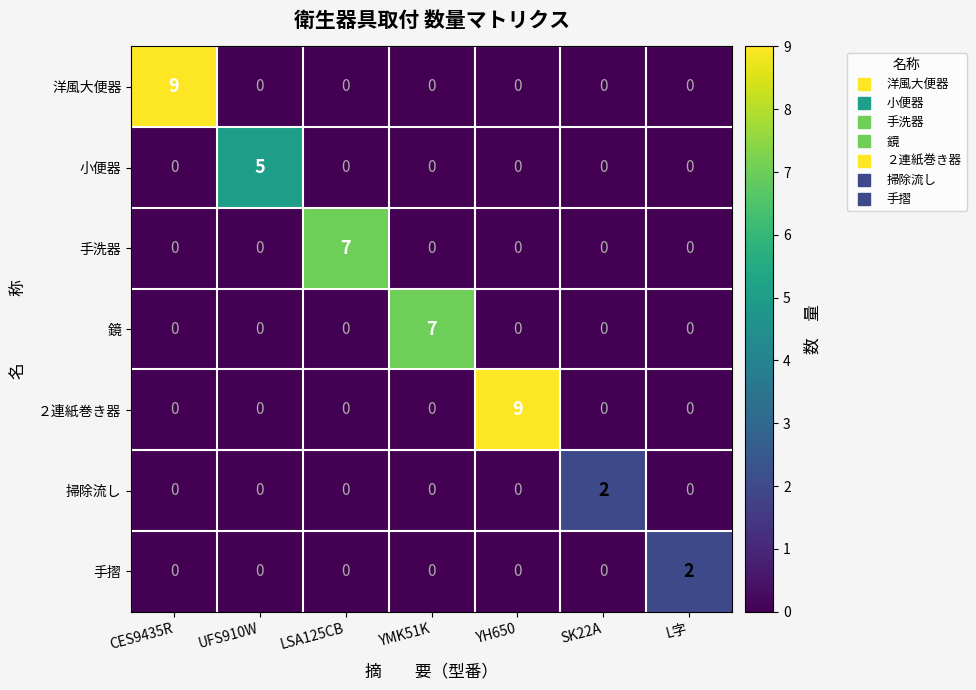

At which label does 手摺 reach its peak?

L字